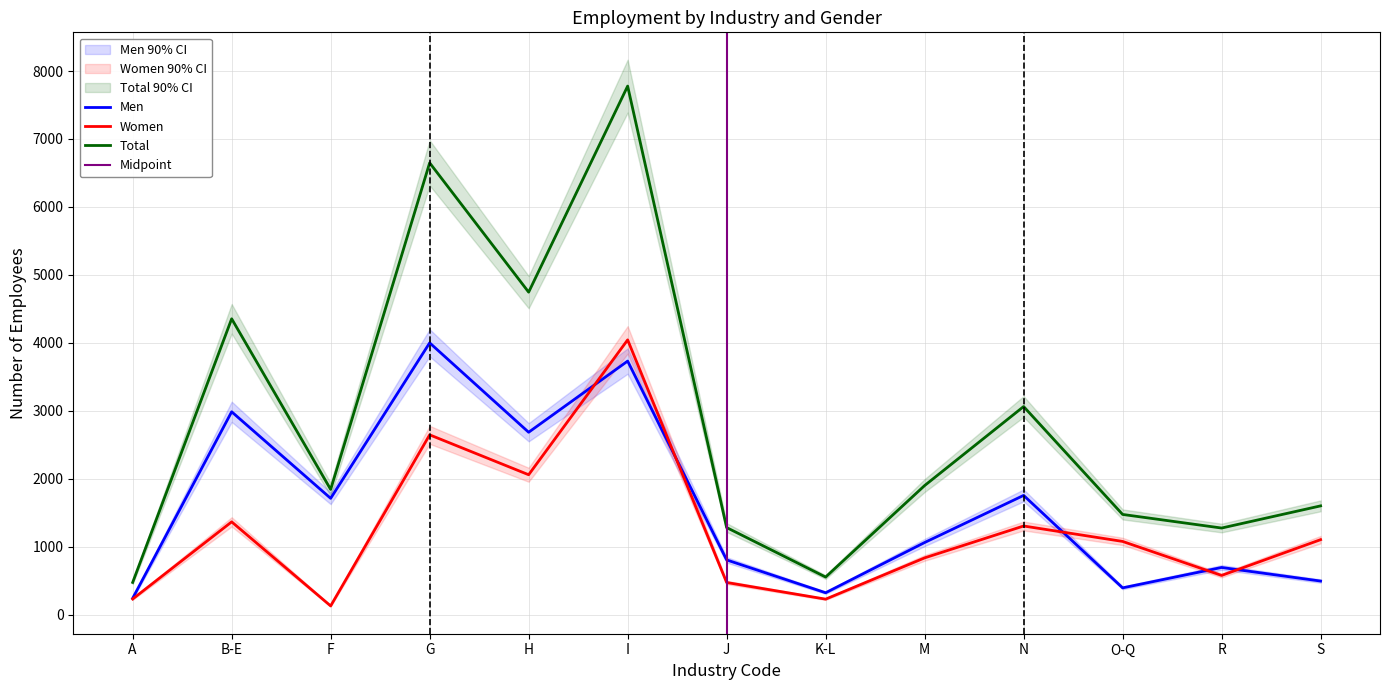

What is the sum of all Women values?

16104